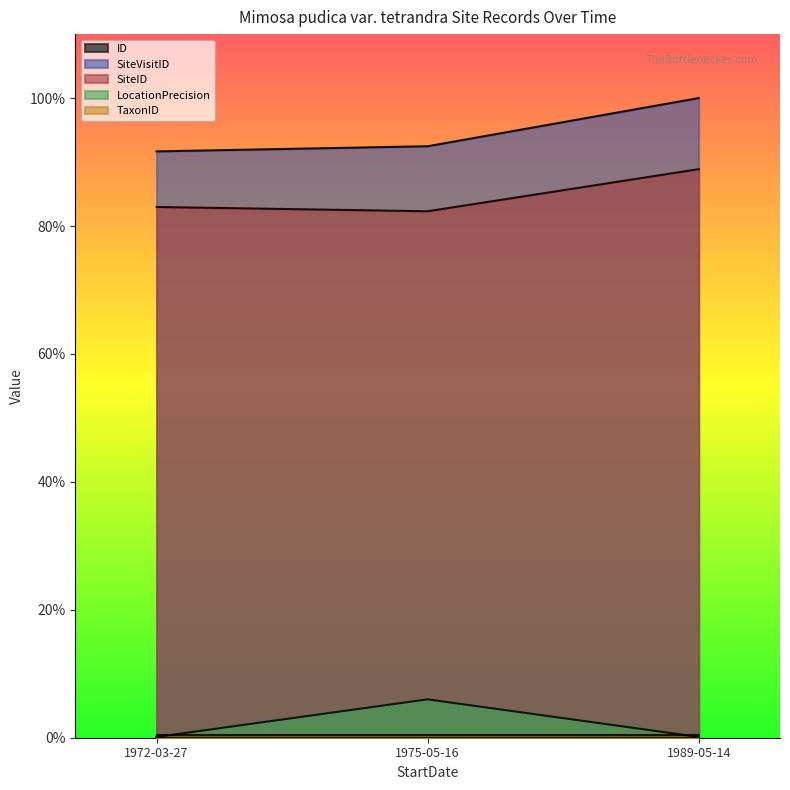

What is the average value of the SiteVisitID series?

94.7